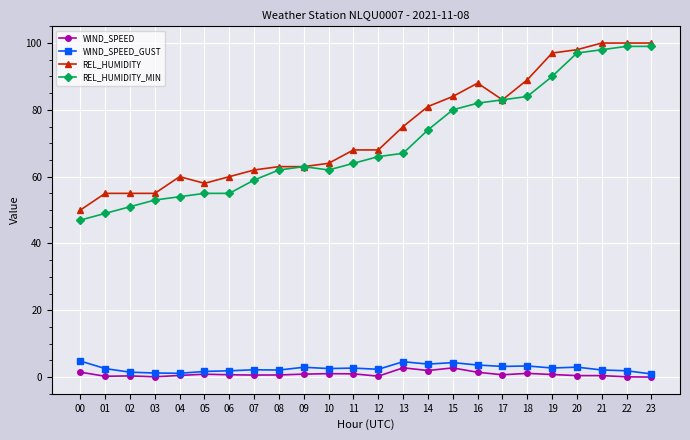

What is the value of the WIND_SPEED point at the 10th from the left?

0.9